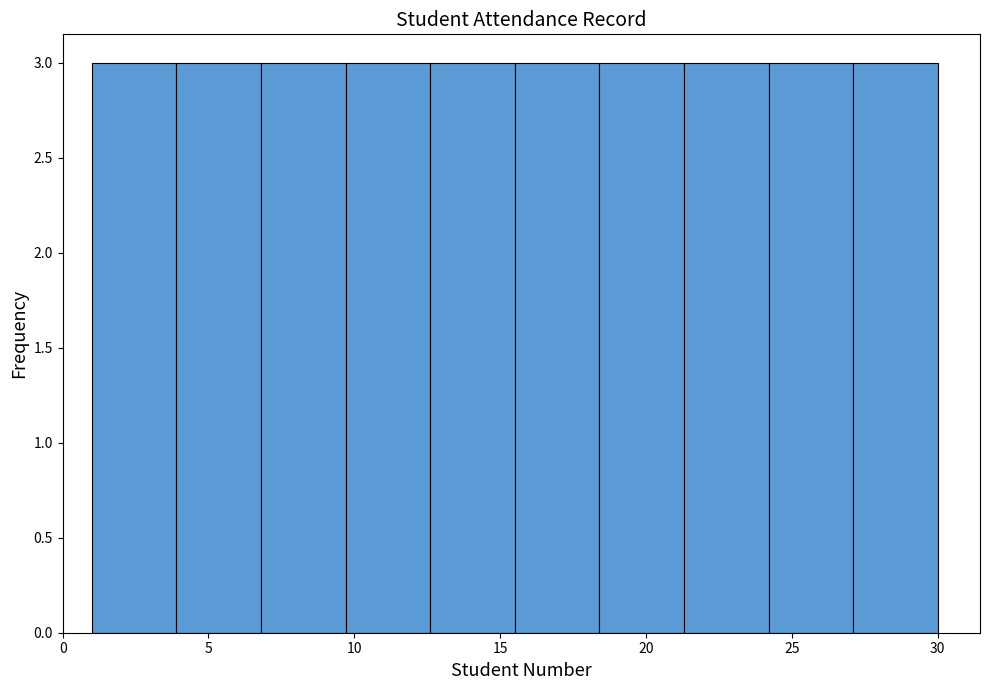

Reading left to right, list every bar in this chart as the range it spans on the x-axis followed by its height. Neither the bar edges nor the heights are printed on the chart, so give them approximately, as read against the axes.

1.0 to 3.9: 3
3.9 to 6.8: 3
6.8 to 9.7: 3
9.7 to 12.6: 3
12.6 to 15.5: 3
15.5 to 18.4: 3
18.4 to 21.3: 3
21.3 to 24.2: 3
24.2 to 27.1: 3
27.1 to 30.0: 3